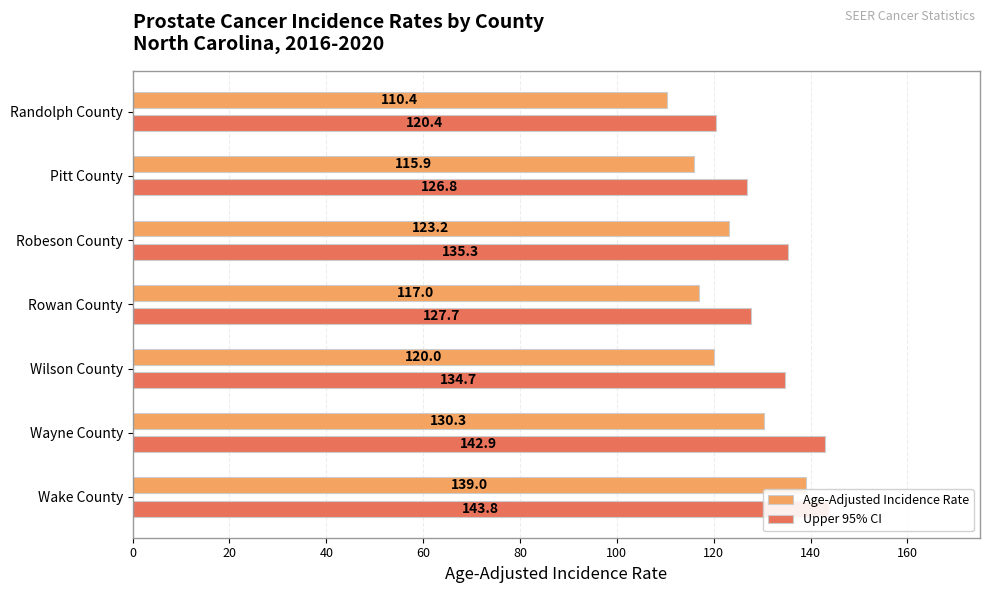

What are all the series names shown in the legend?

Age-Adjusted Incidence Rate, Upper 95% CI